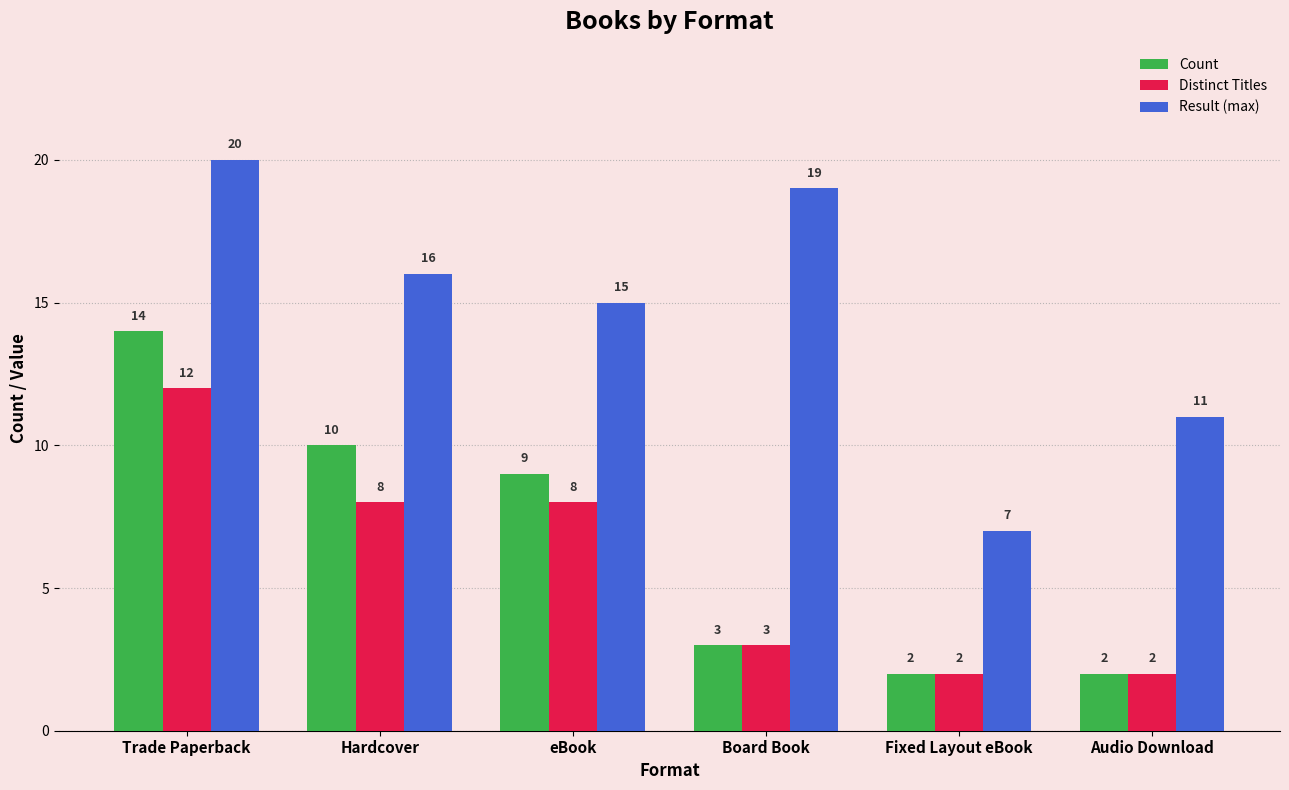

How many groups of bars are there?

6